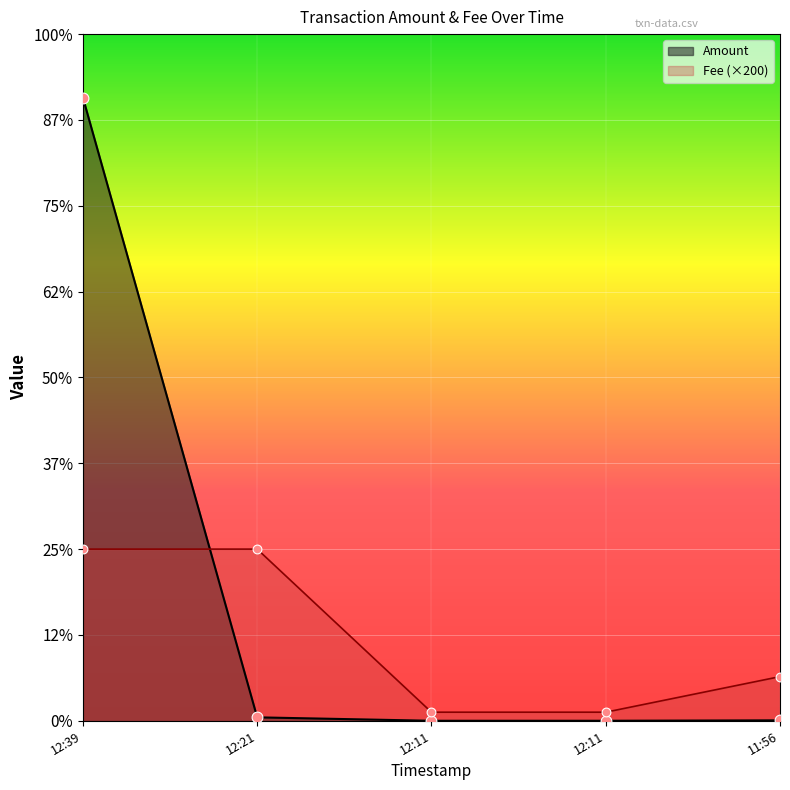

Which series has the largest Y range (max minus min)?

Amount